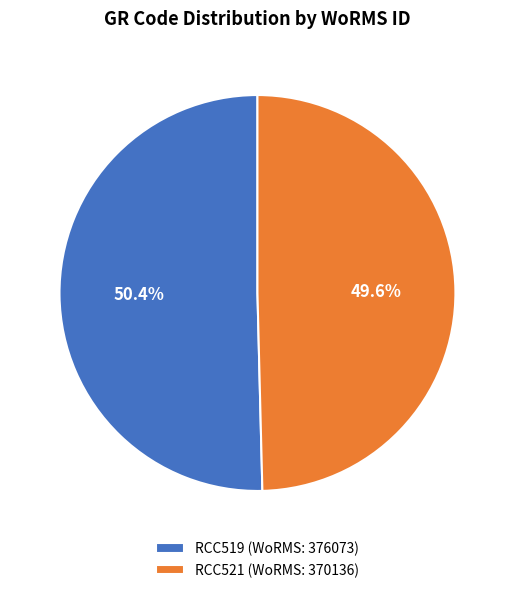

Is there any slice that represents more than half of the pie?

Yes